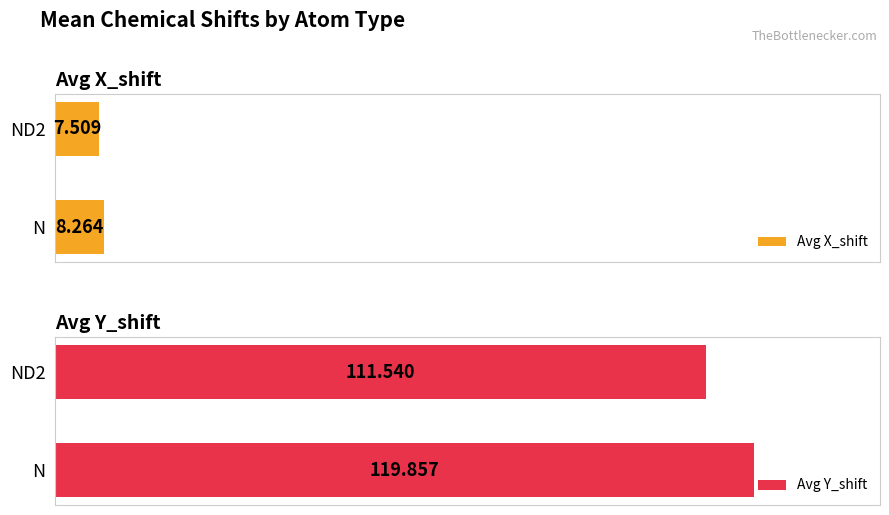

The value of Avg Y_shift at ND2 is 111.5. True or false?

True